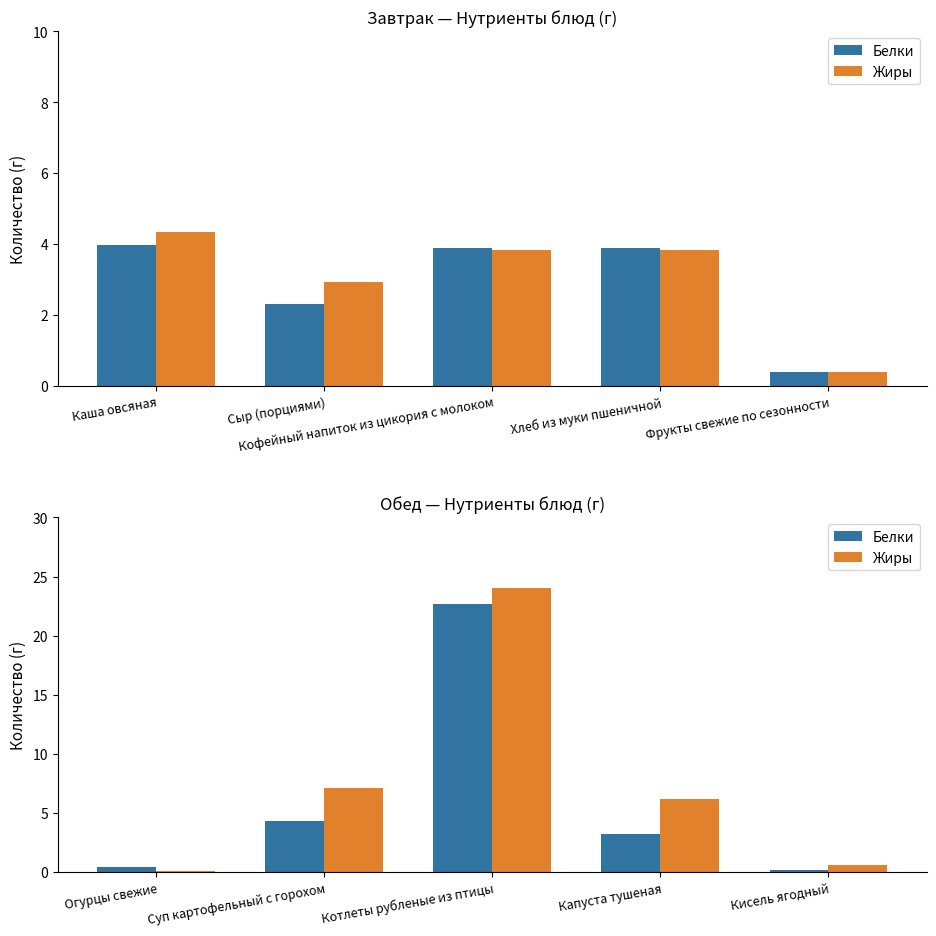

How many data points does each series have?

5